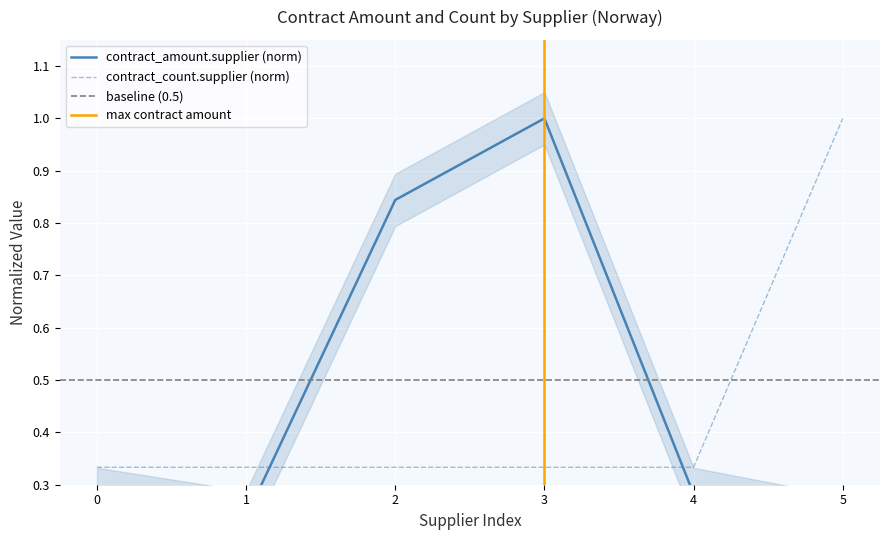

Is it true that contract_count.supplier (norm) equals 0.1 at 1?

False